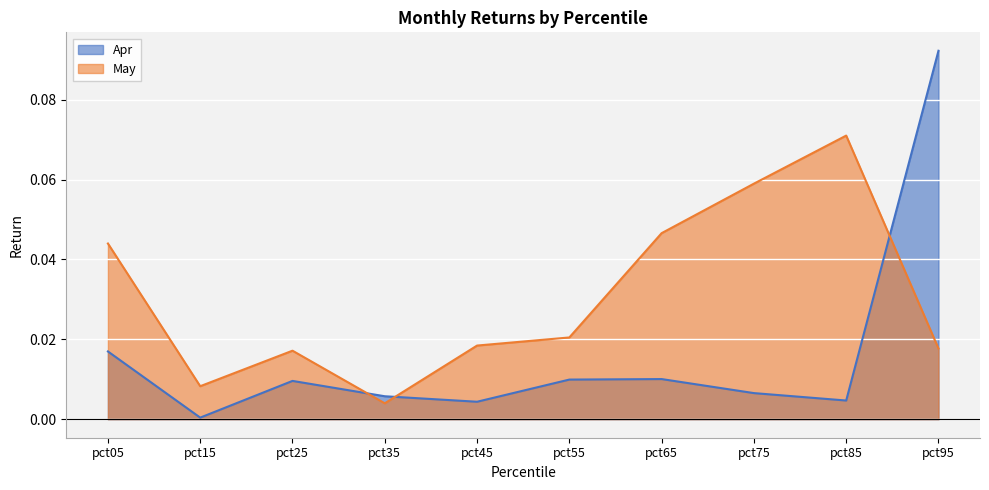

True or false: May and Apr cross at least once.

True